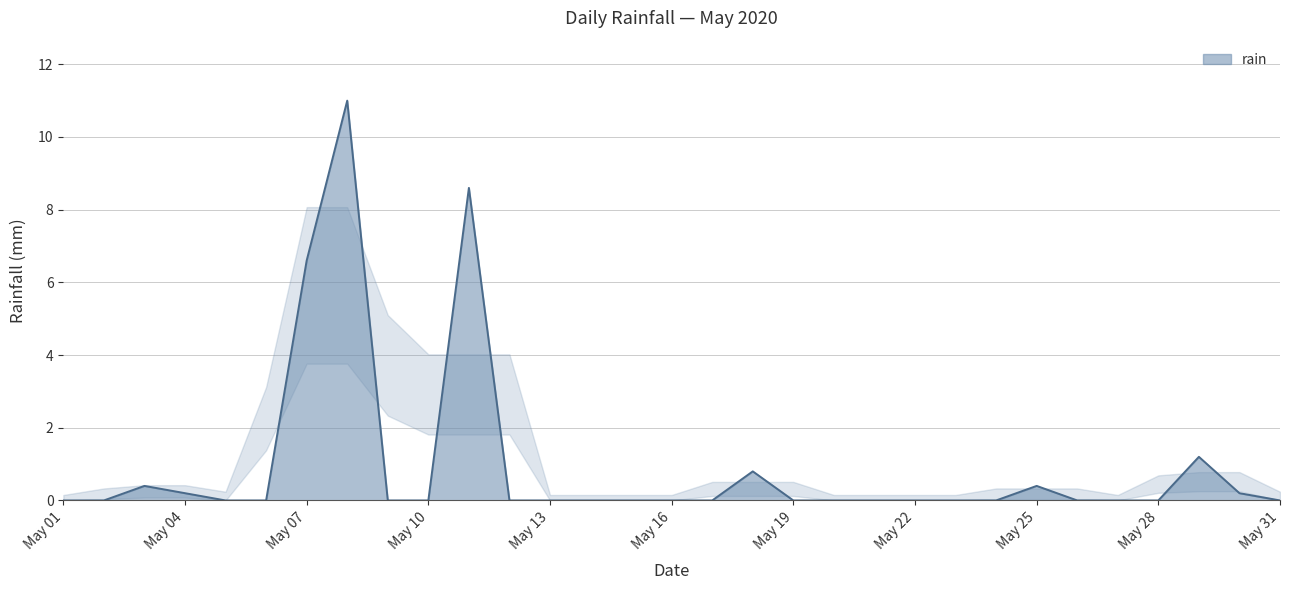

What is the difference between the maximum and minimum values?

11.0